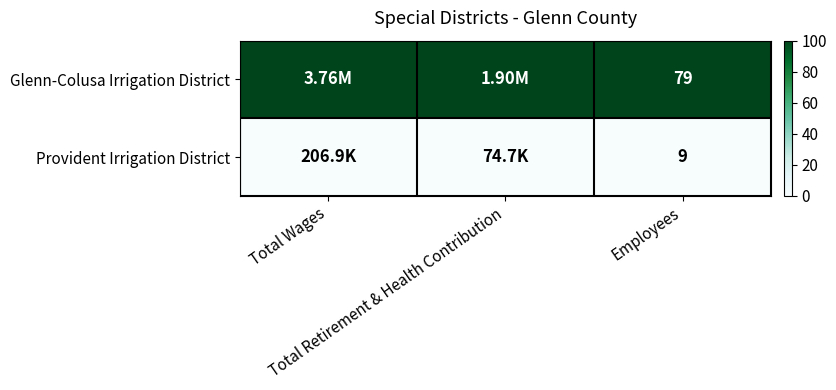

At Total Retirement & Health Contribution, list the series in order from largest to smallest.

Glenn-Colusa Irrigation District, Provident Irrigation District